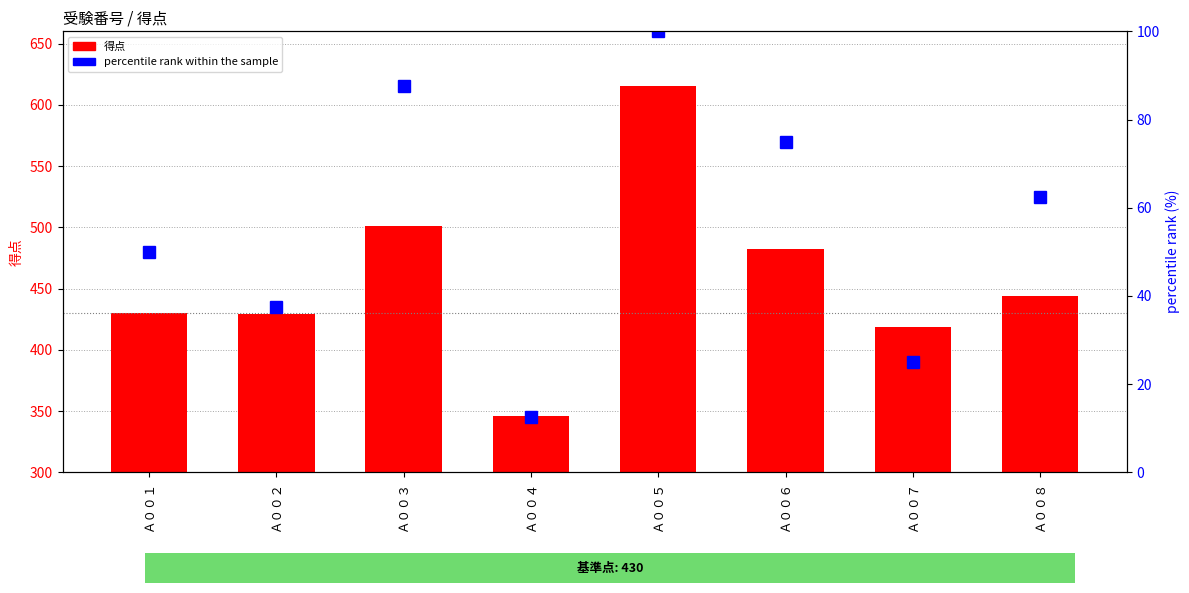

True or false: percentile rank within the sample has a value of 75.0 at Ａ００６.

True